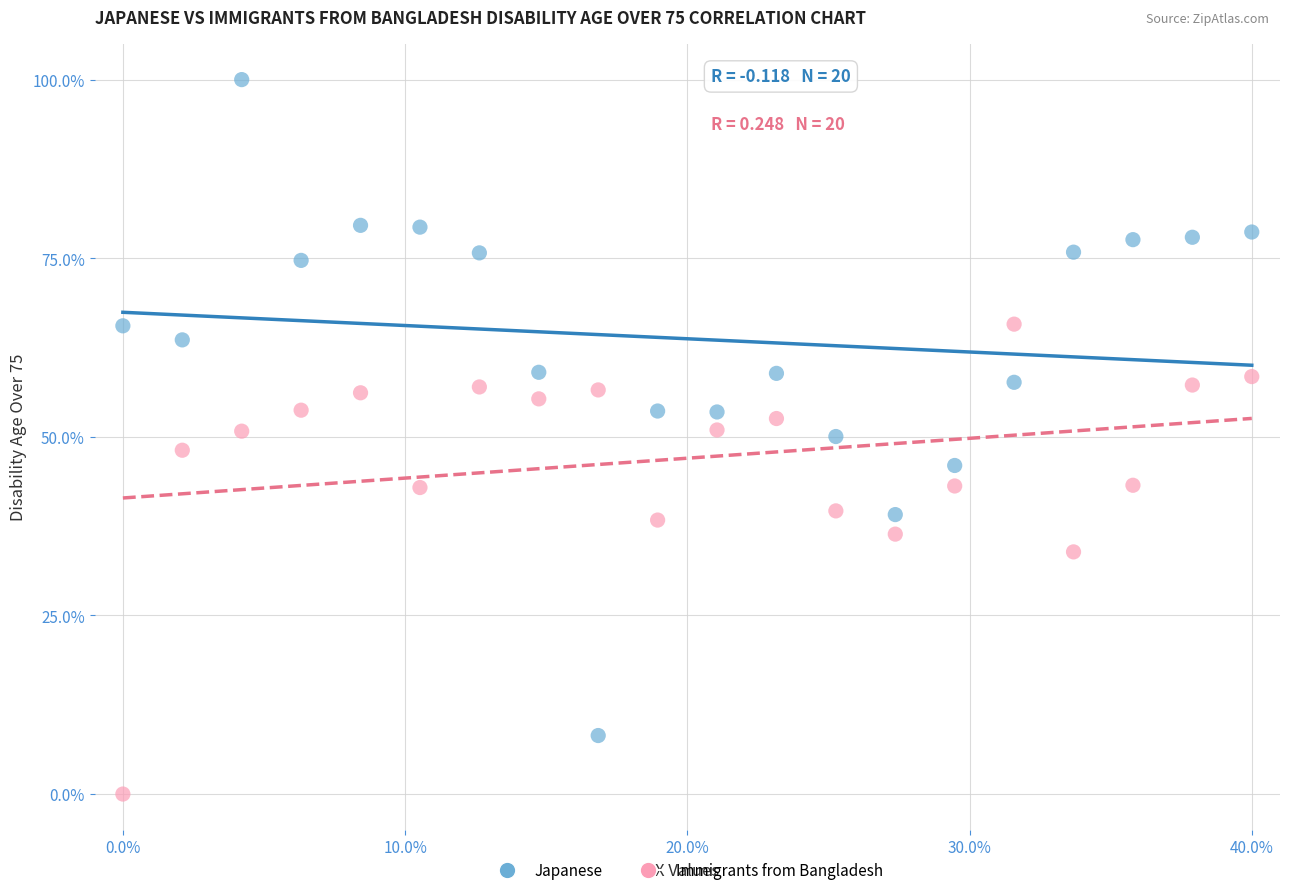

Which series reaches the maximum Y coordinate?

Japanese